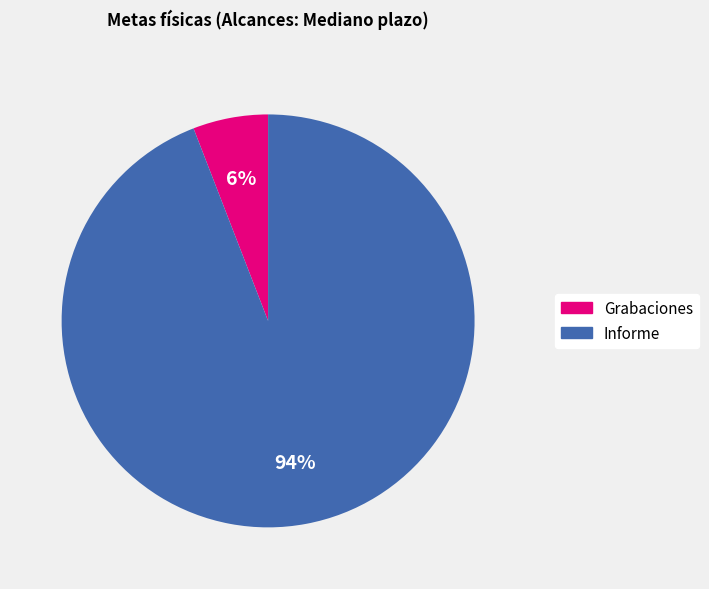

Is there any slice that represents more than half of the pie?

Yes